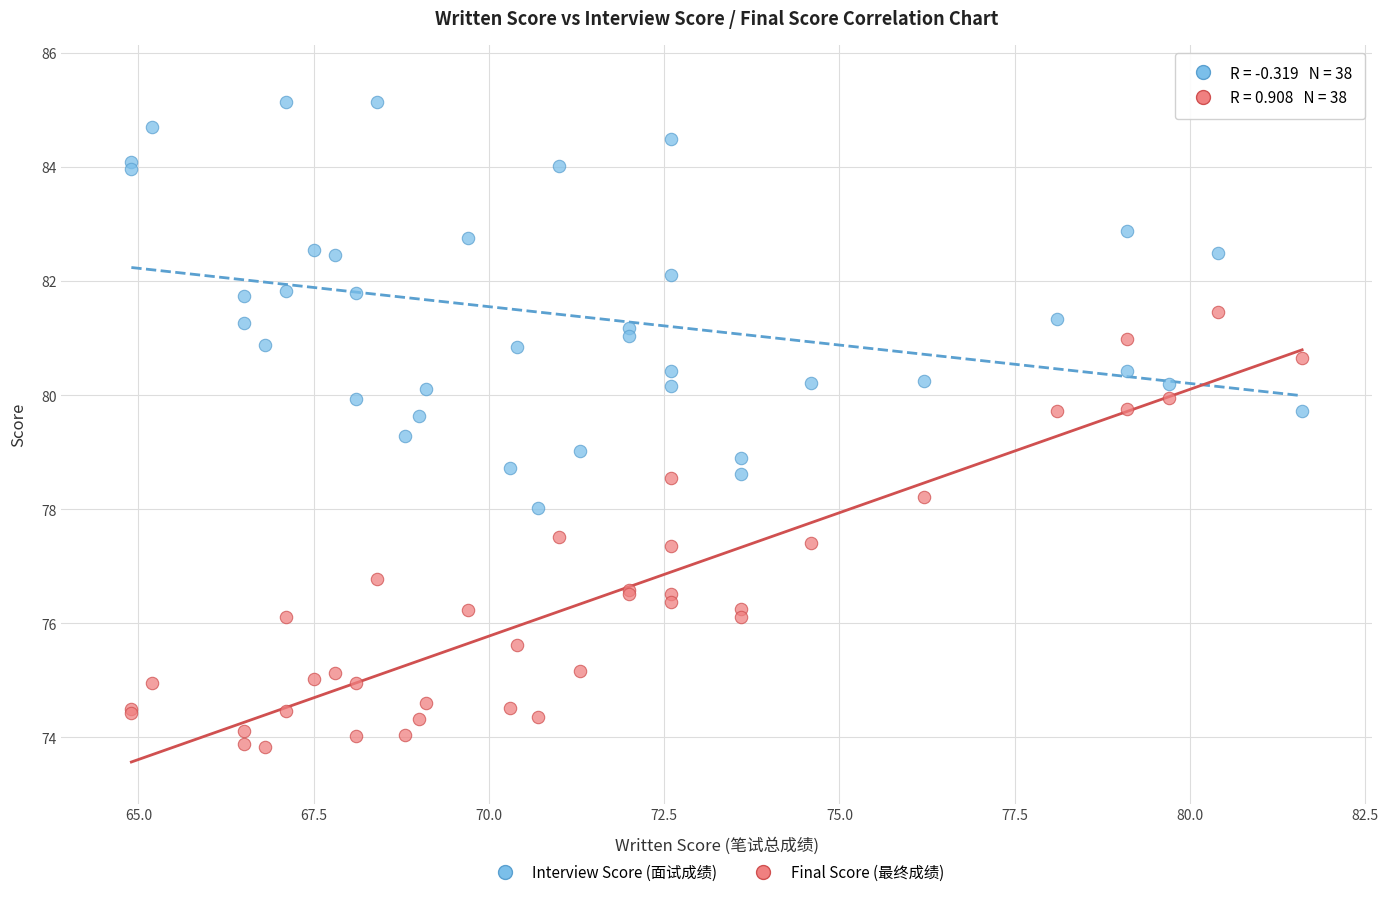

Which series contains the lowest Y value?

Final Score (最终成绩)